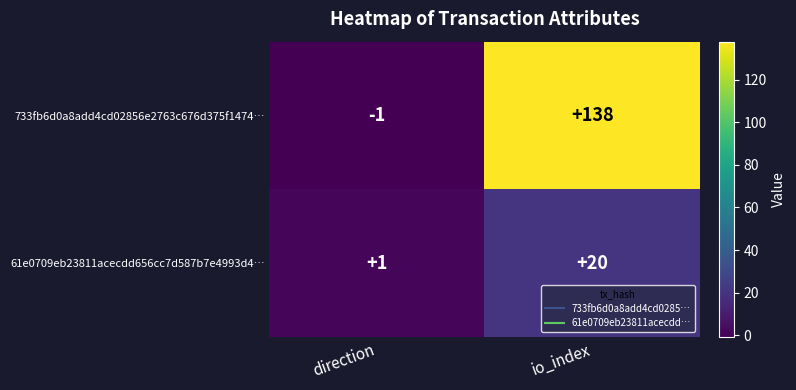

The 61e0709eb23811acecdd656cc7d587b7e4993d4… series shows 12 at io_index. True or false?

False